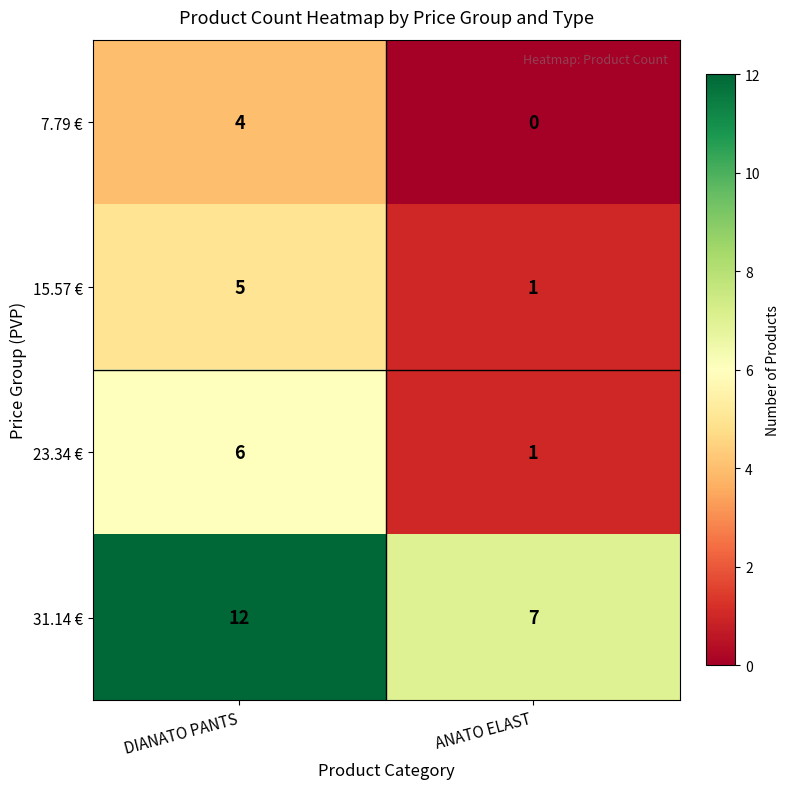

What value does the 15.57 € series have at DIANATO PANTS?

5